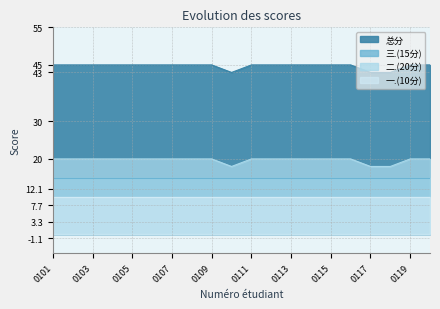

In 总分, how many points are lower than both neighbors (excluding endpoints)?

1